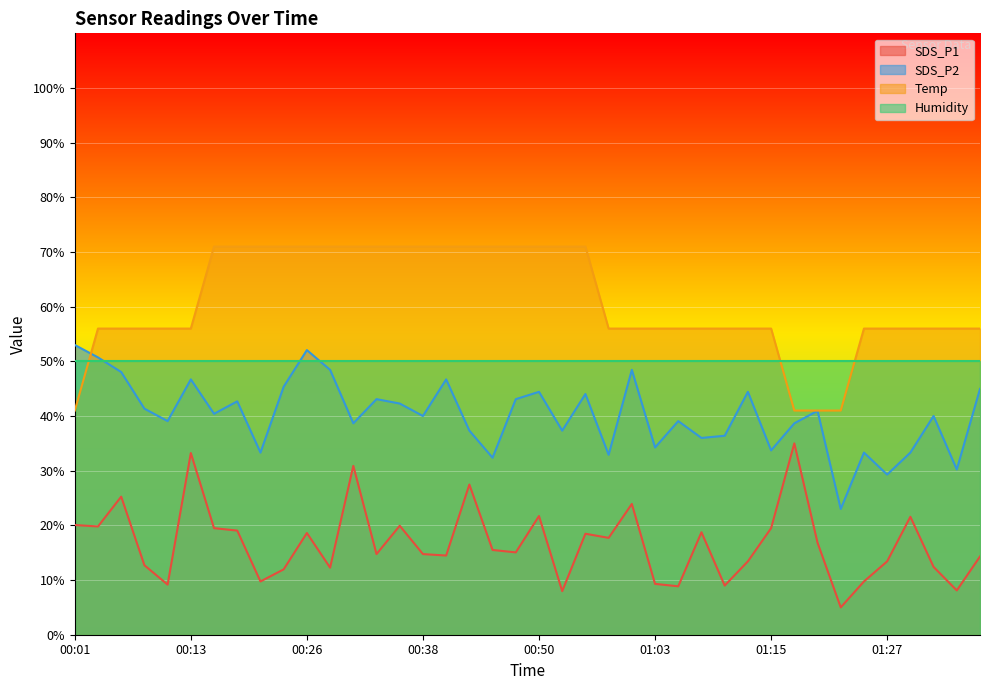

Where do SDS_P2 and Temp first cross each other?

00:01 and 00:04